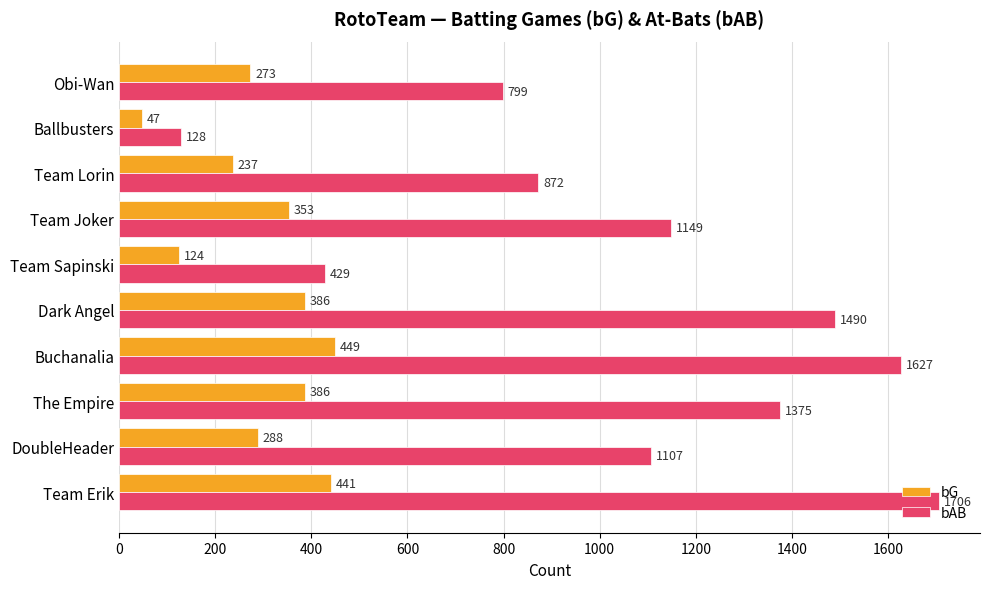

What is the difference between the second highest and minimum values in the bAB series?

1499